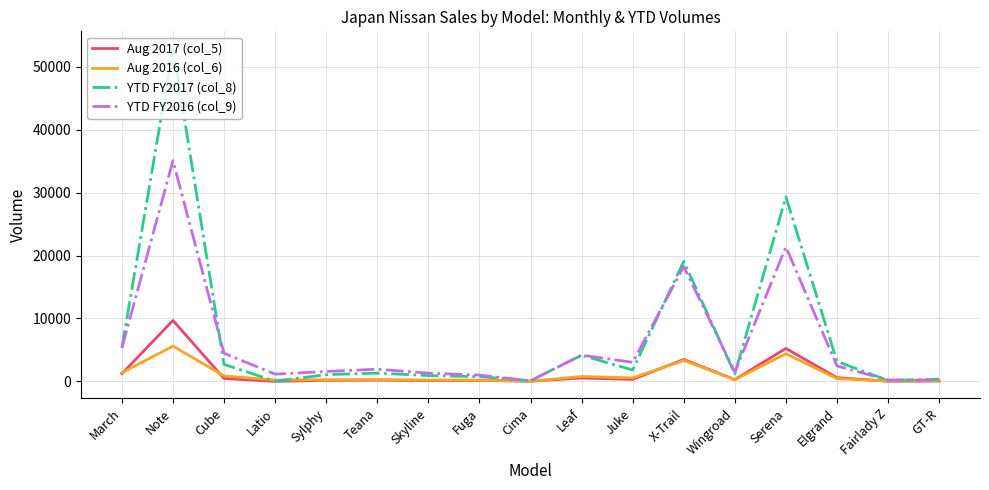

Which category has the highest value across all series?

Note